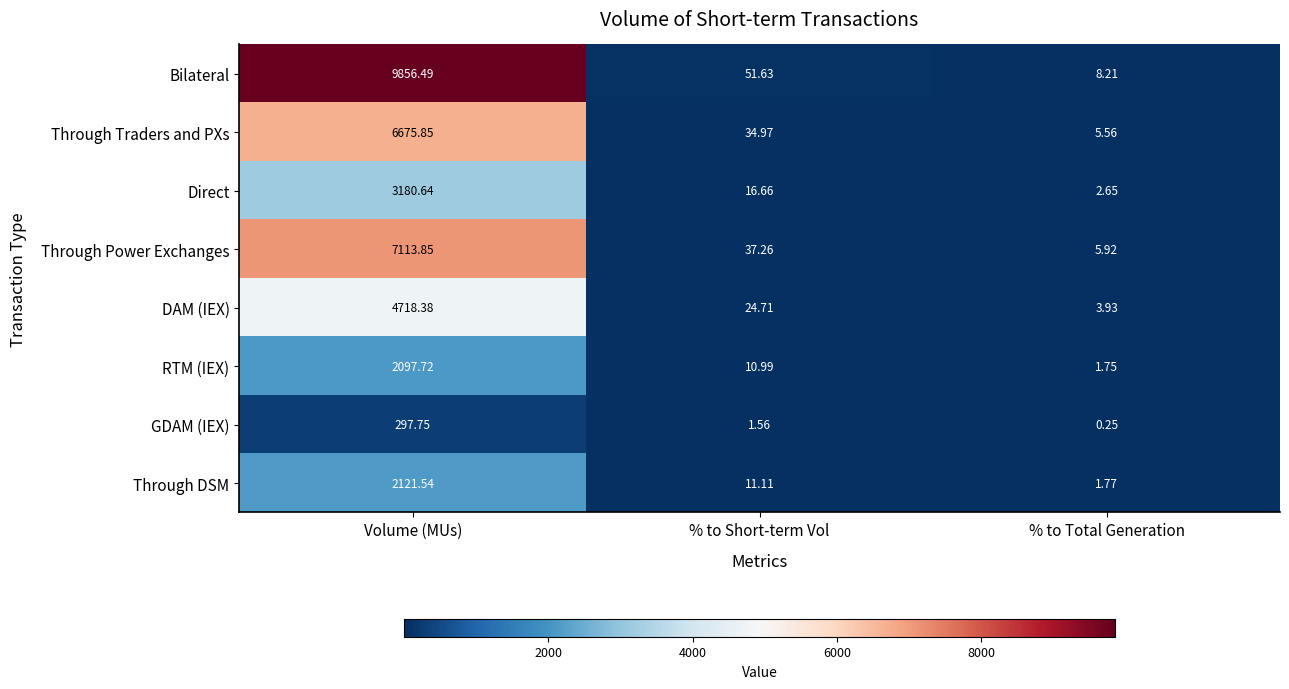

Where is DAM (IEX) nearest to the value 2361?

% to Short-term Vol